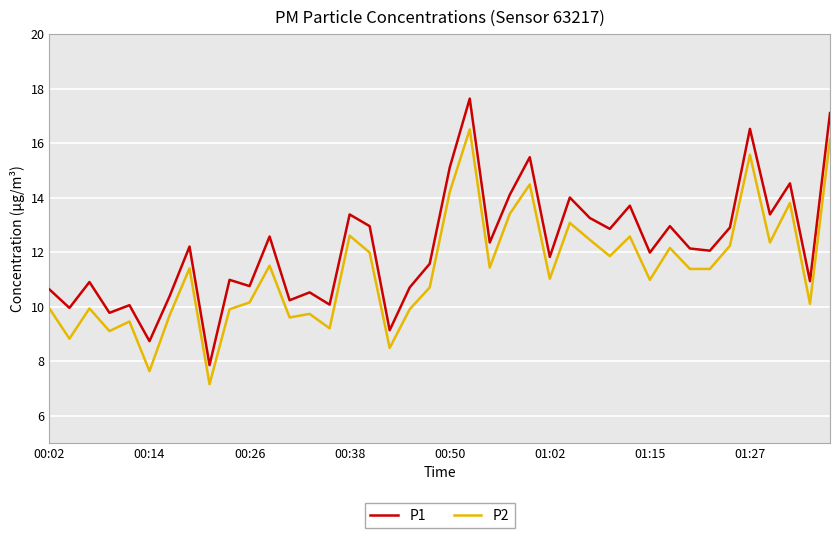

Rank the series by their average value, from highest to lowest.

P1, P2